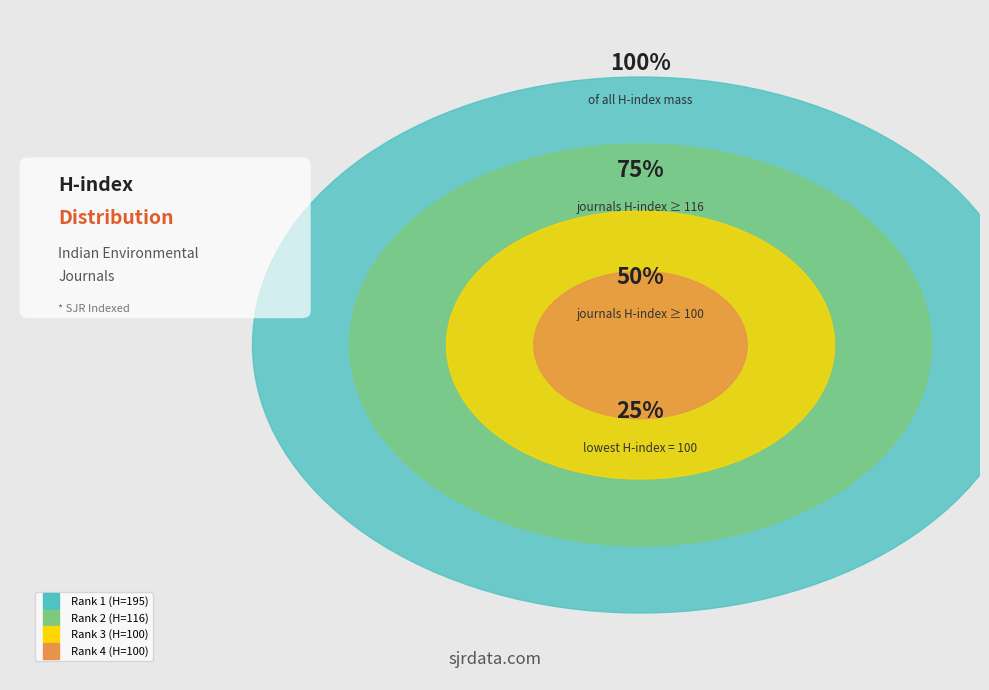

How many segments does this pie chart have?

4